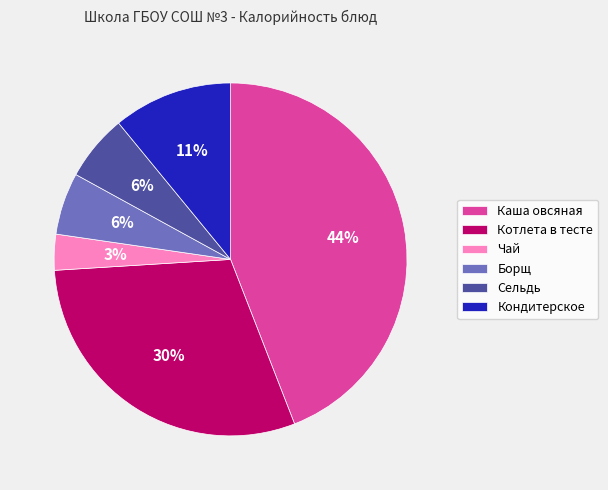

How many slices are in this pie chart?

6